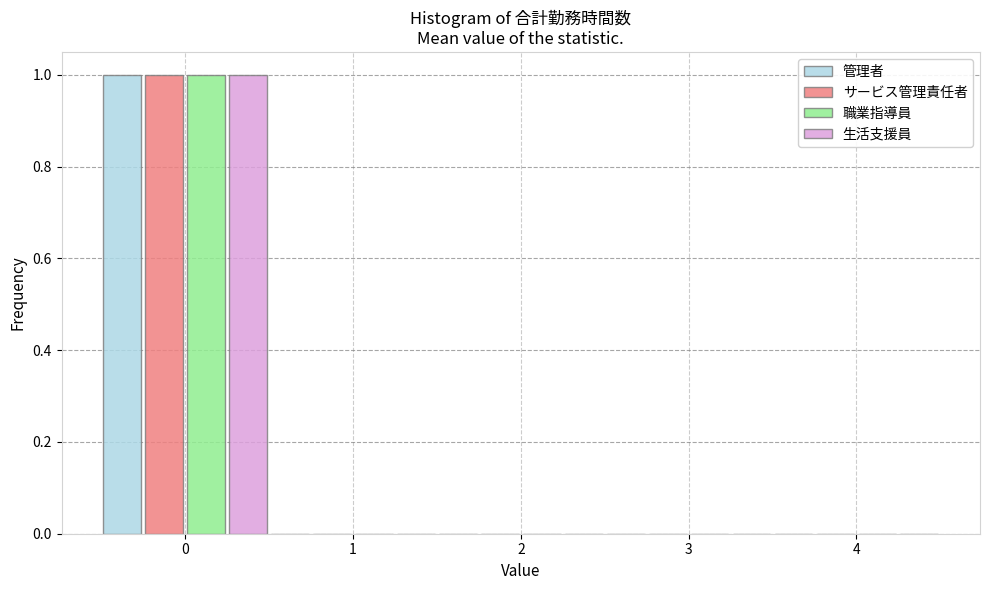

Reading left to right, list every range on the x-axis with the height of the bar of each series over it. The values are not printed on the chart, so give them approximately, as read against the axis.

-0.5 to 0.5: 管理者=1	サービス管理責任者=1	職業指導員=1	生活支援員=1
0.5 to 1.5: 管理者=0	サービス管理責任者=0	職業指導員=0	生活支援員=0
1.5 to 2.5: 管理者=0	サービス管理責任者=0	職業指導員=0	生活支援員=0
2.5 to 3.5: 管理者=0	サービス管理責任者=0	職業指導員=0	生活支援員=0
3.5 to 4.5: 管理者=0	サービス管理責任者=0	職業指導員=0	生活支援員=0